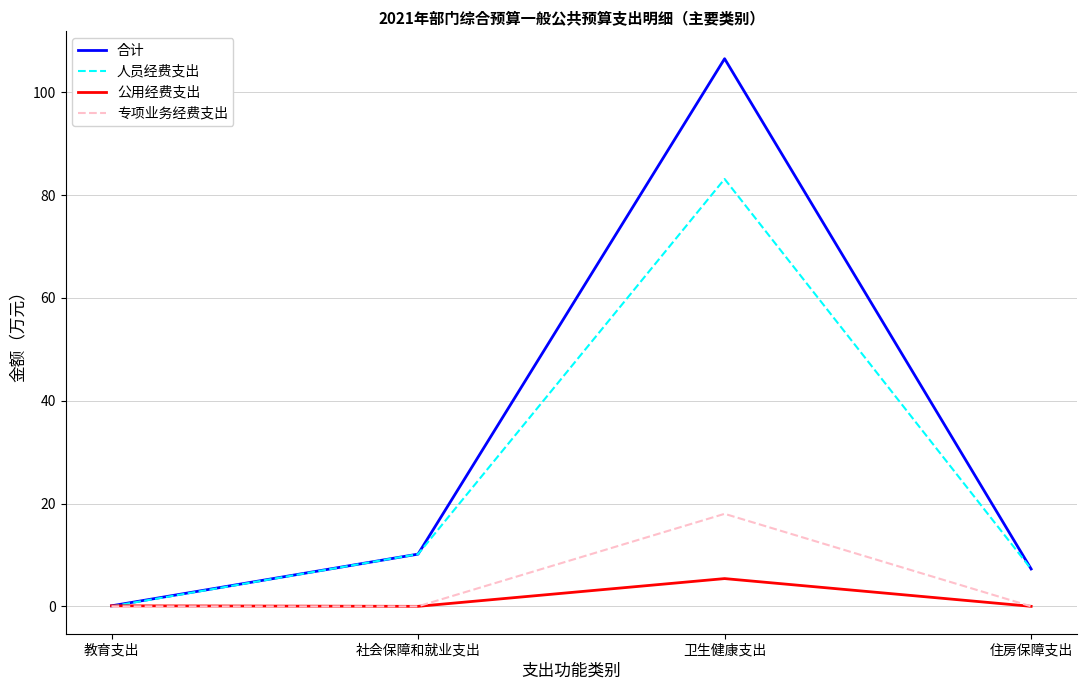

Which series has the largest range (max minus min)?

合计